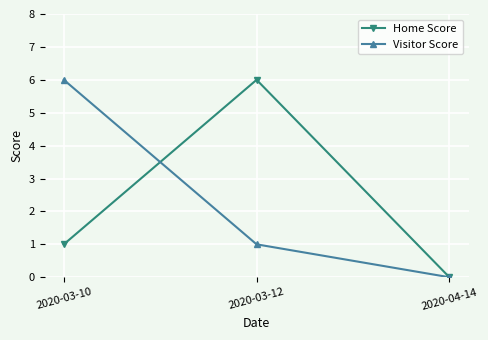

Which series changed the most between 2020-03-12 and 2020-04-14?

Home Score